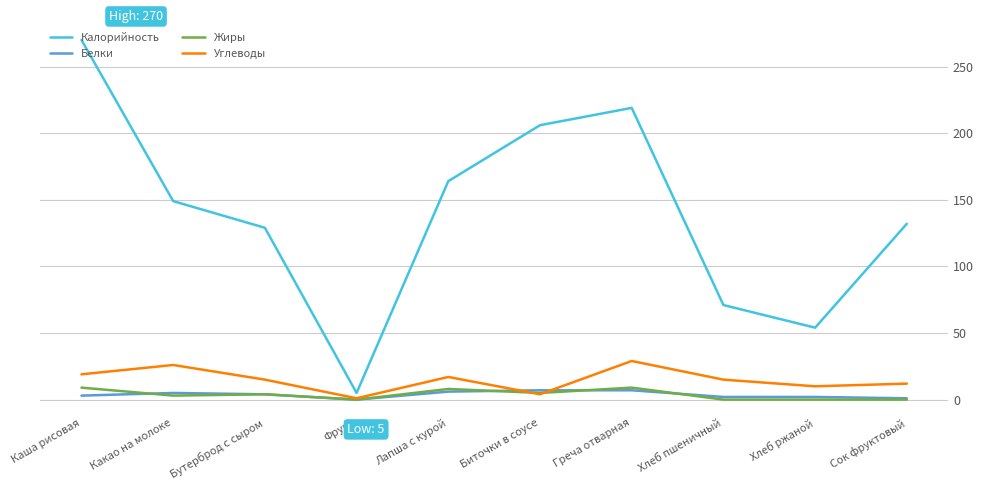

At how many categories does at least one series exceed 221?

1